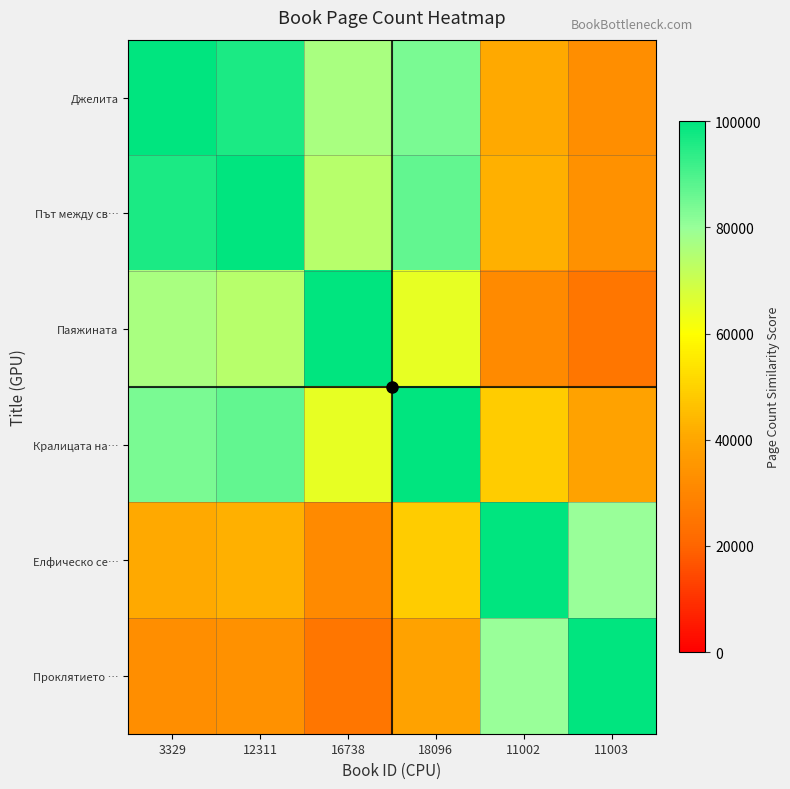

At 3329, list the series in order from largest to smallest.

Джелита, Път между св…, Кралицата на…, Паяжината, Елфическо се…, Проклятието …